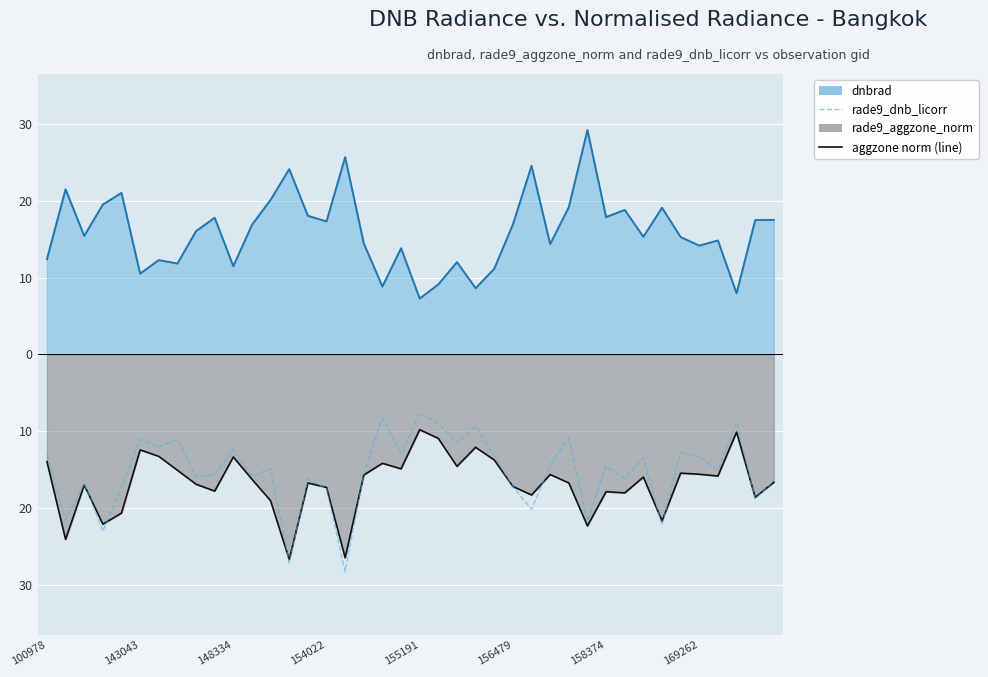

The rade9_aggzone_norm (line) series shows -9.0 at 154022. True or false?

False